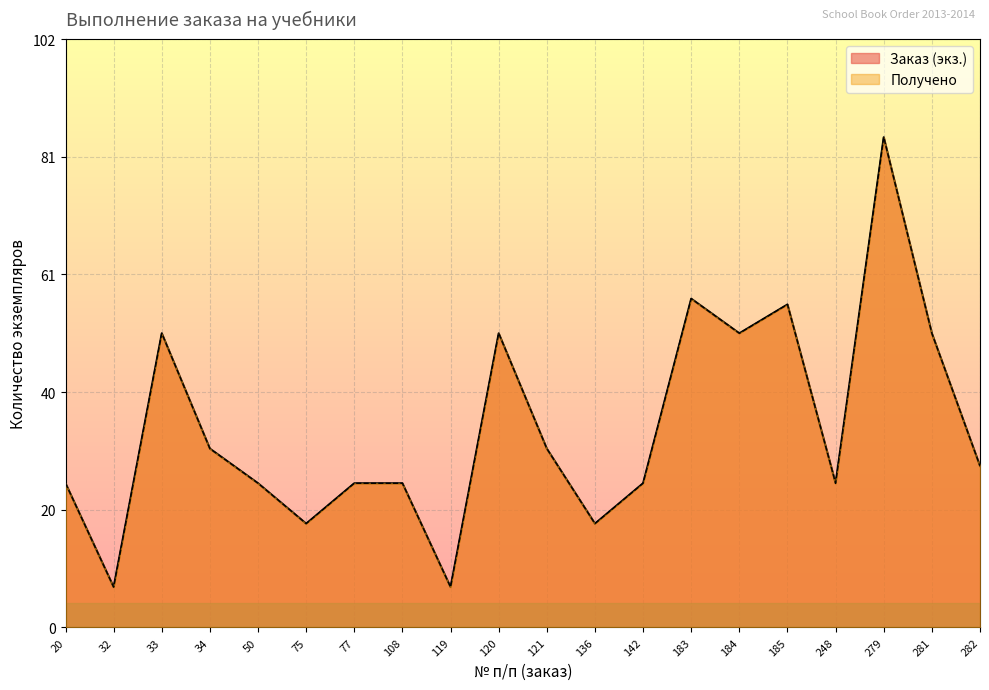

Is it true that Получено equals 35 at 248?

False